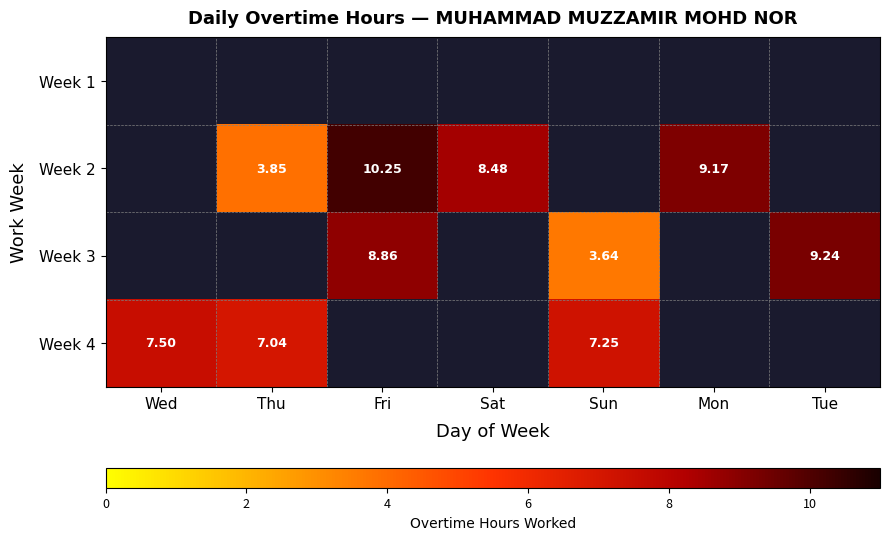

Between Tue and Fri, which is larger?

Fri